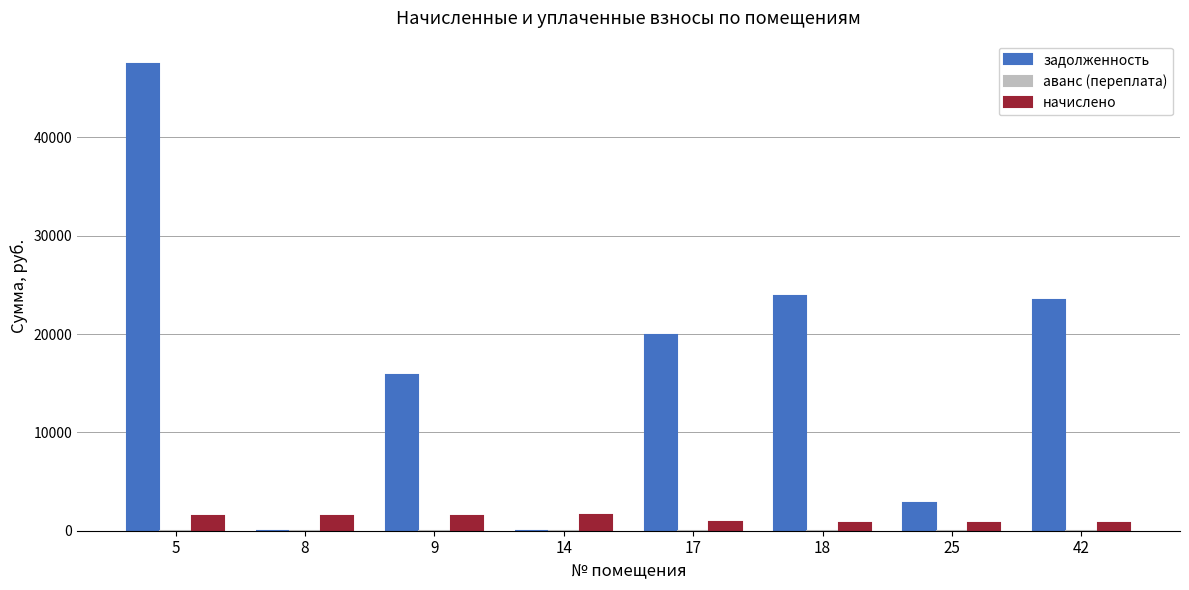

What is the sum of all задолженность values?

133352.5